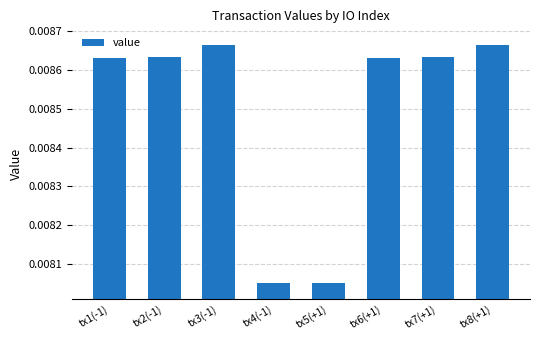

What is the label of the 2nd bar from the left?

tx2(-1)